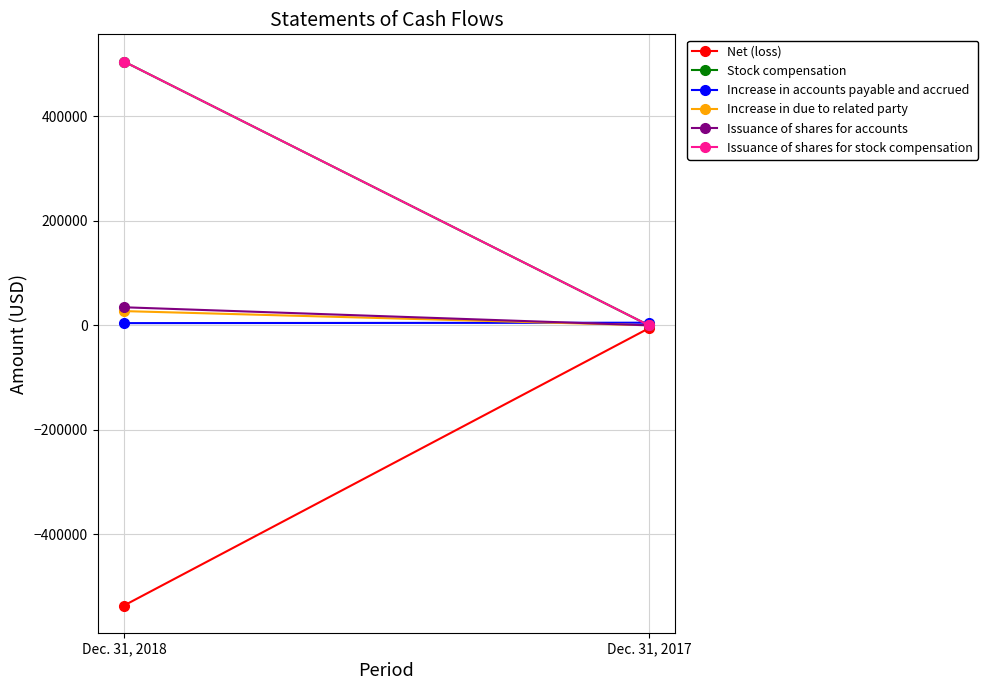

Reading left to right, list all the values displayed in this chart.

Net (loss): -536111	-5625
Stock compensation: 504707	0
Increase in accounts payable and accrued: 4203	5000
Increase in due to related party: 27201	0
Issuance of shares for accounts: 34538	0
Issuance of shares for stock compensation: 504707	0